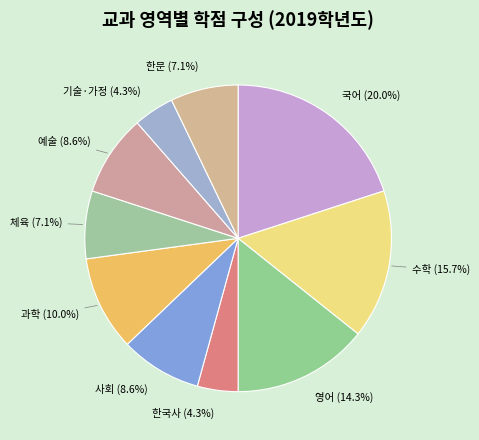

Count the number of slices in the pie.

10